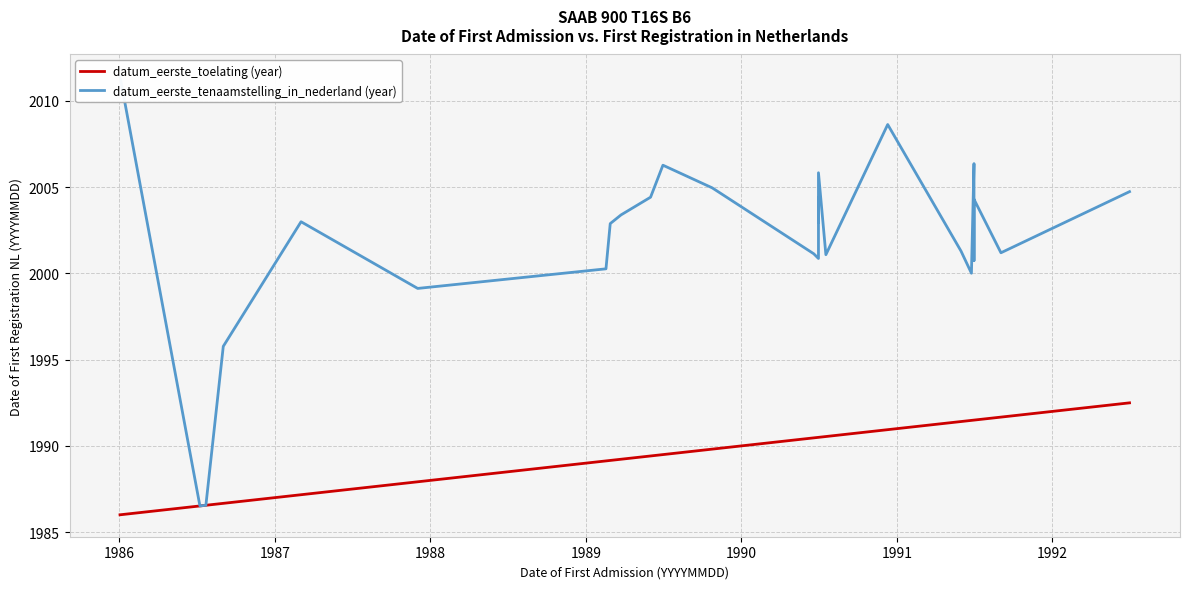

True or false: datum_eerste_toelating (year) has more than 2 points higher than both neighbors.

False